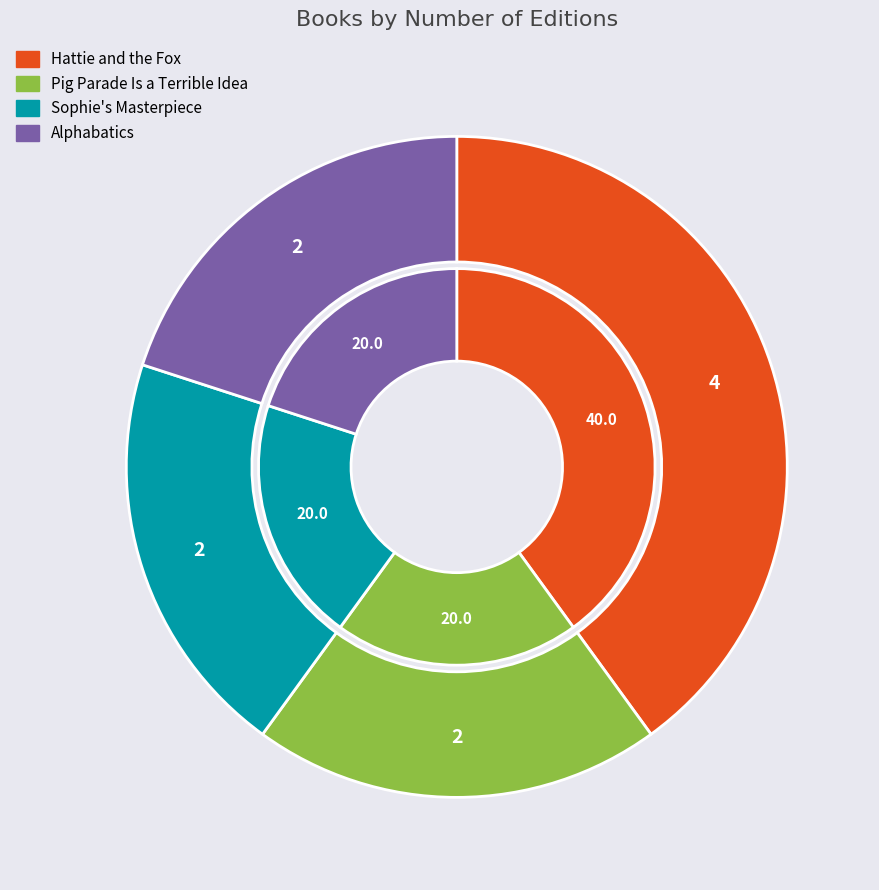

To the nearest percent, what percentage of the pie is Hattie and the Fox?

40%